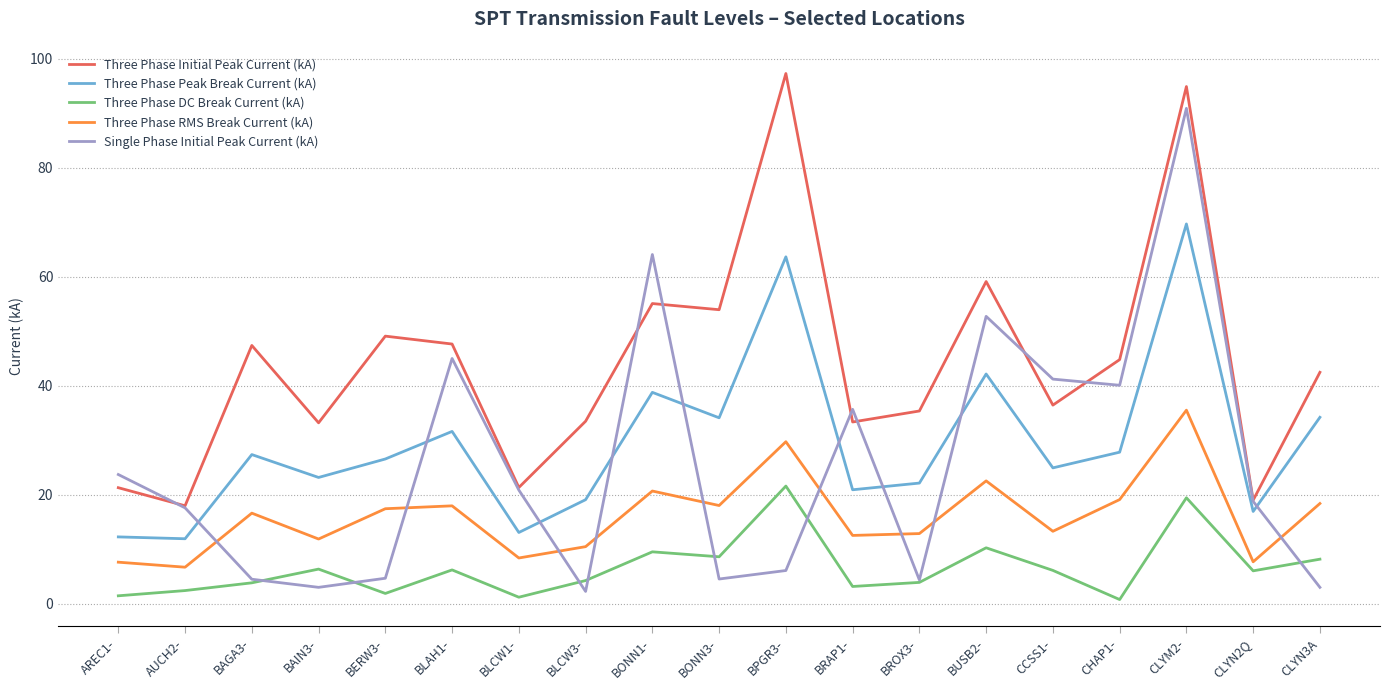

Which series has the largest range (max minus min)?

Single Phase Initial Peak Current (kA)